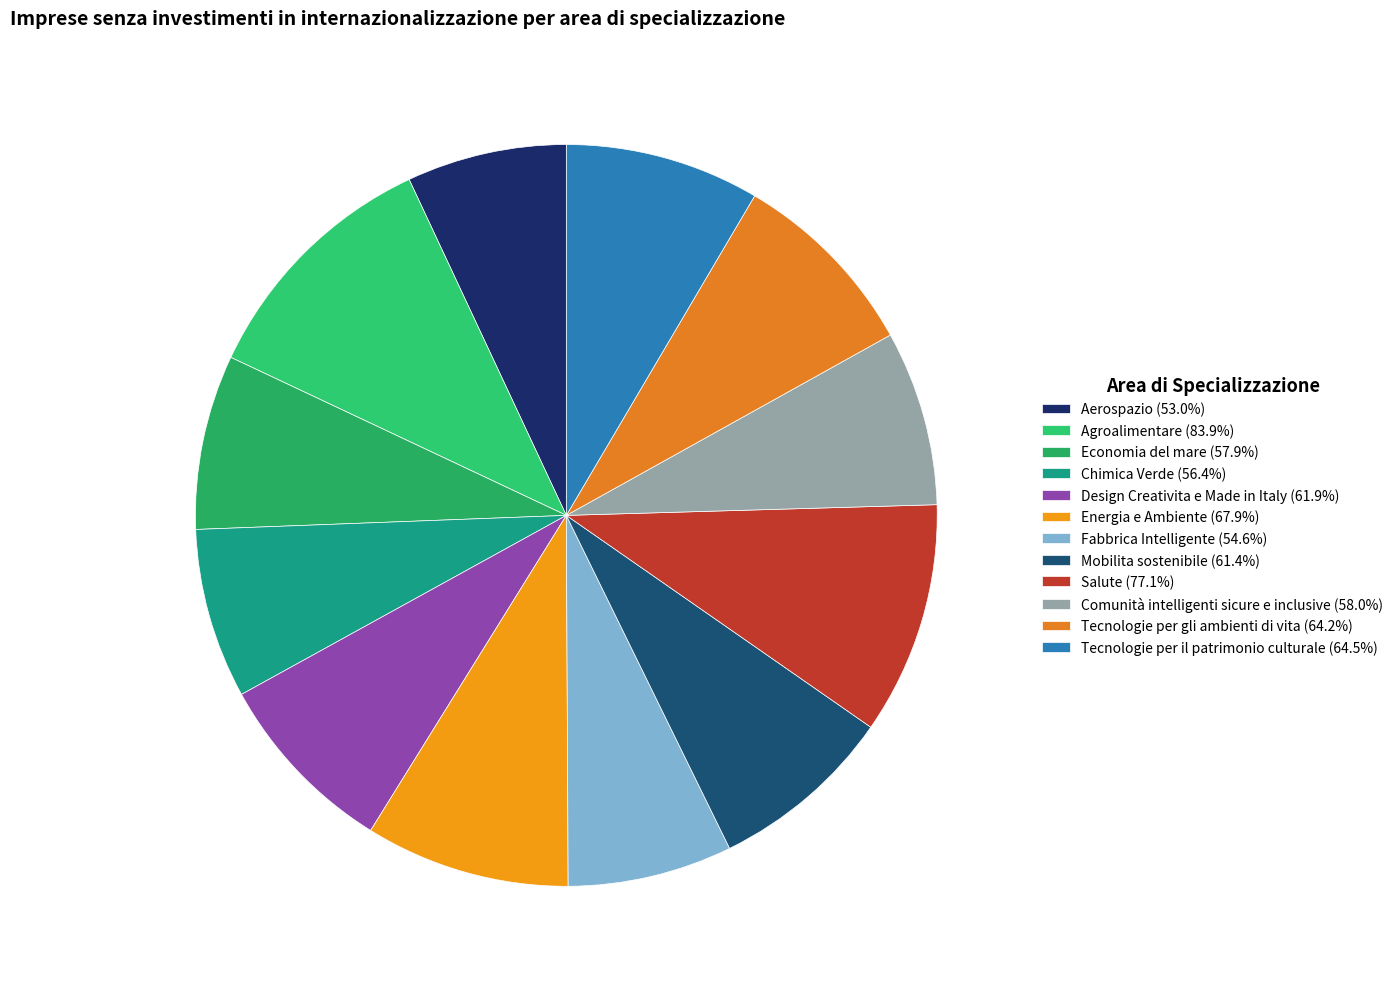

Which has a higher value, Design Creativita e Made in Italy or Economia del mare?

Design Creativita e Made in Italy